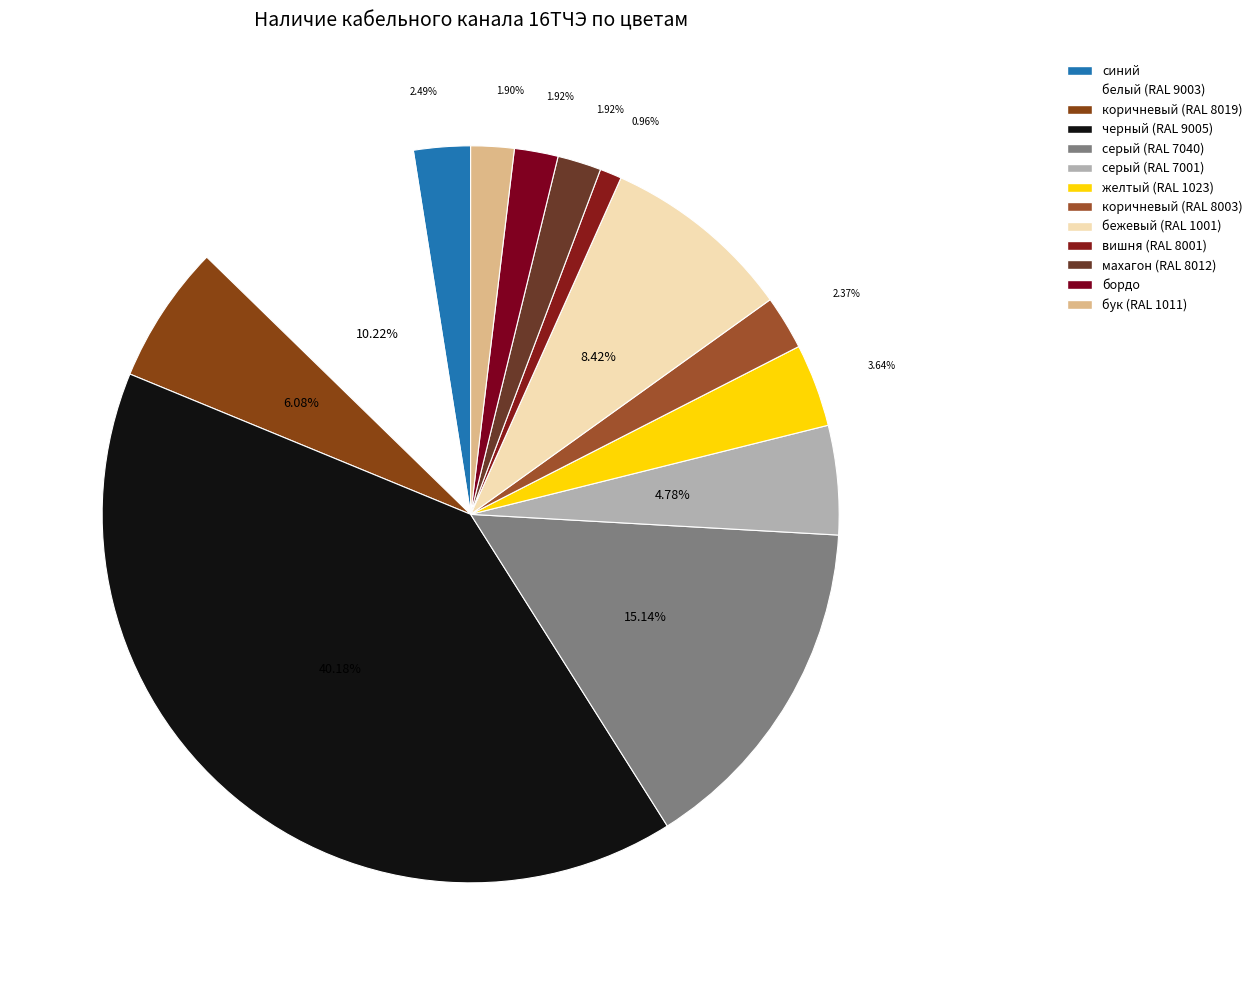

How many segments does this pie chart have?

13